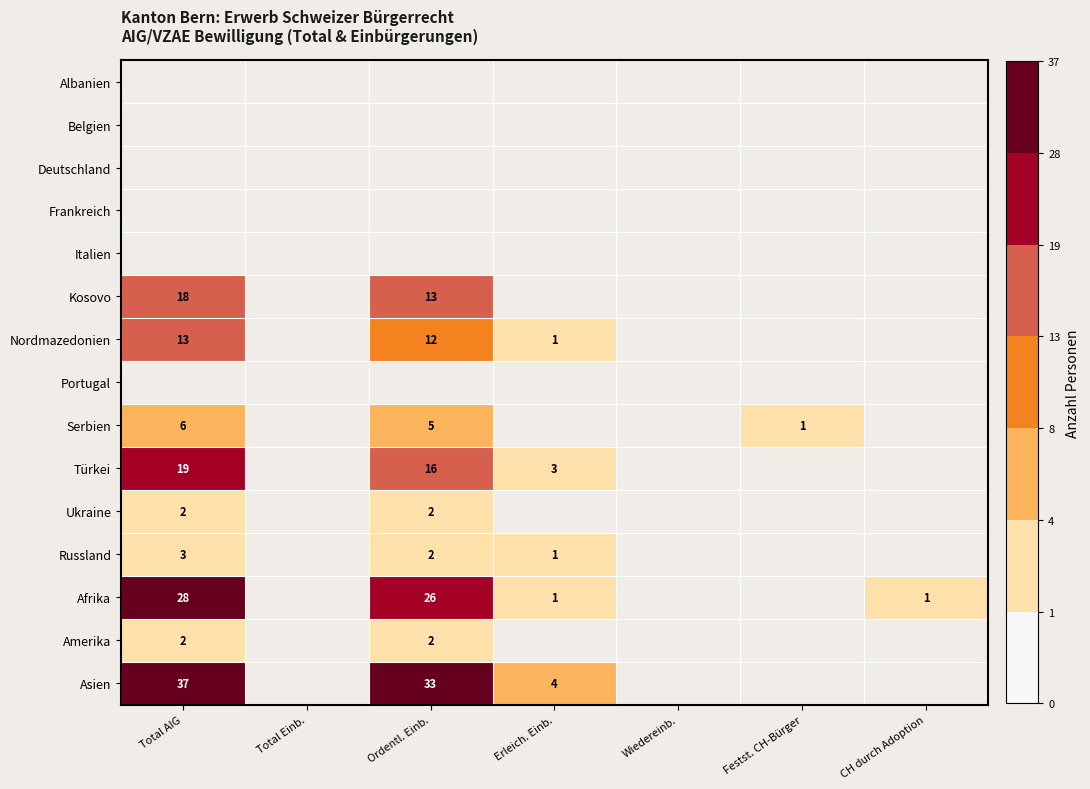

Which has a higher value, Total Einb. or Erleich. Einb.?

Erleich. Einb.